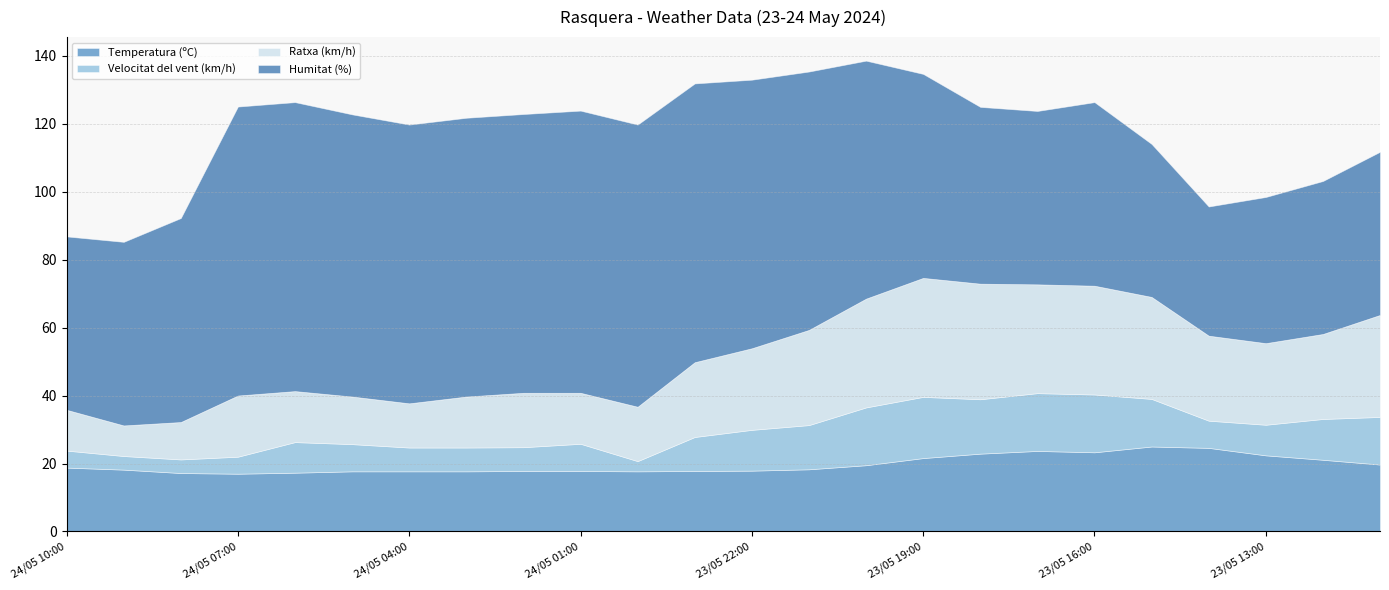

What is the difference between the second highest and minimum values in the Temperatura (ºC) series?

7.6